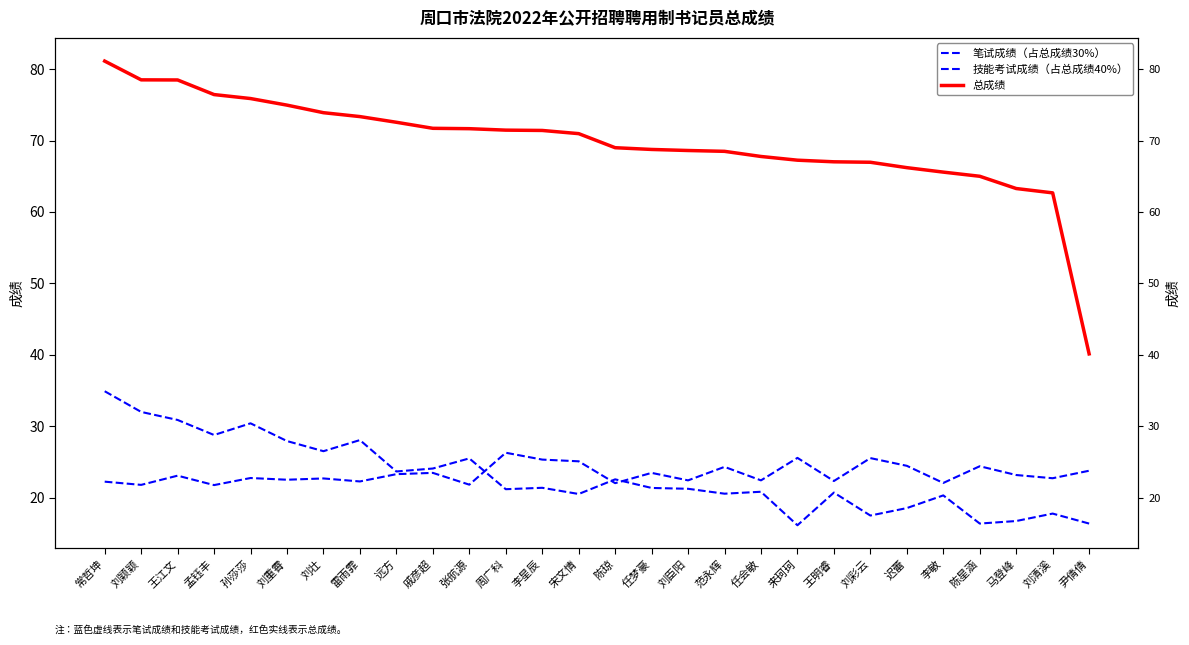

At how many categories does at least one series exceed 55?

27